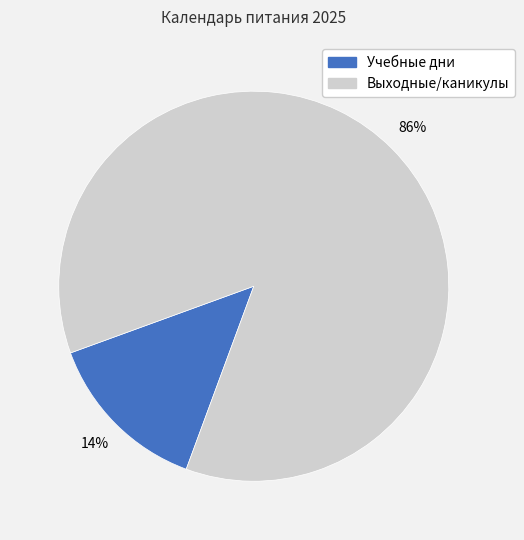

To the nearest percent, what is the average slice percentage?

50%